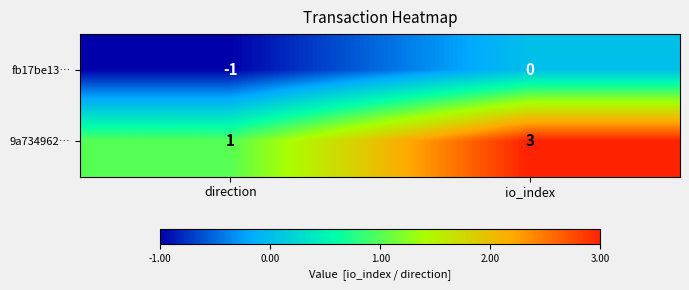

At how many categories does at least one series exceed 0?

2